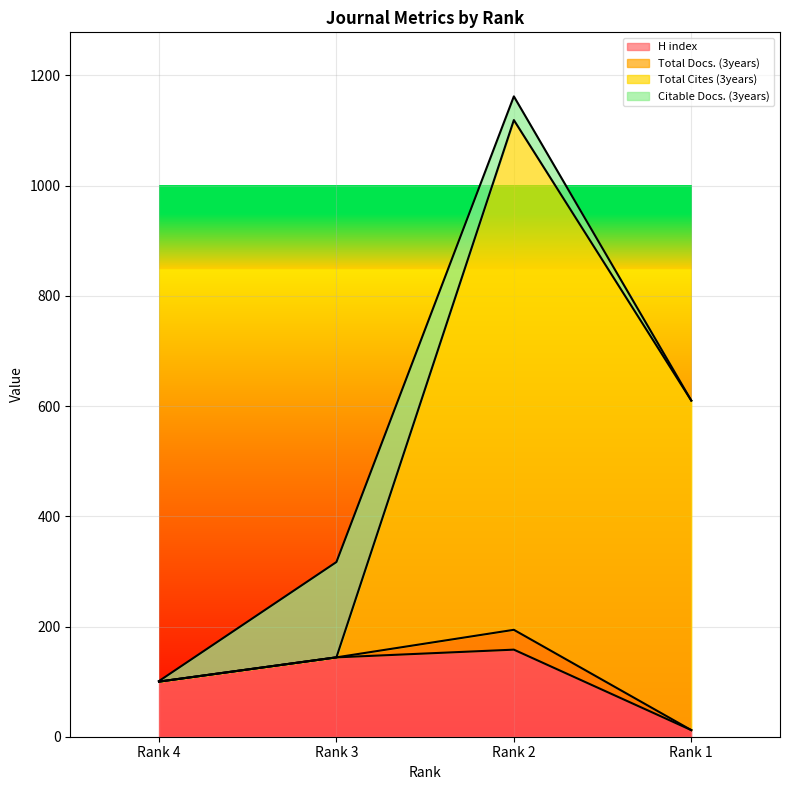

Where is the first local maximum for H index?

Rank 2